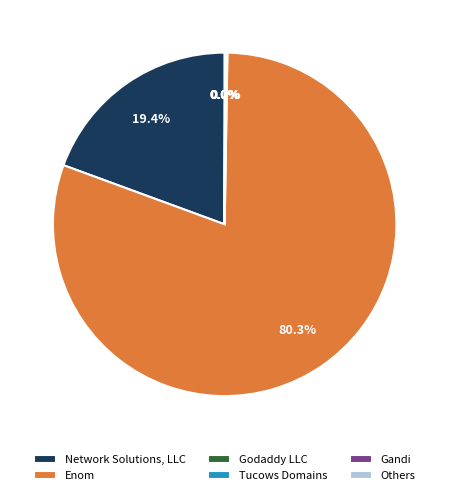

Which slice is the largest?

Enom